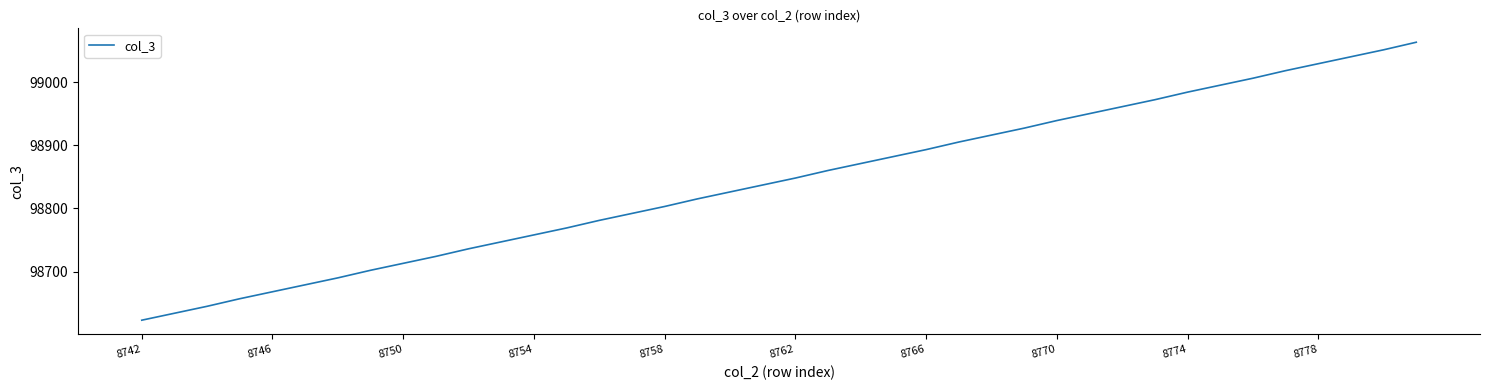

Reading right to left, transcribe all the data shown in this chart.

99063	99051	99040	99029	99018	99006	98995	98984	98972	98961	98950	98939	98927	98916	98905	98893	98882	98871	98860	98848	98837	98826	98815	98803	98792	98781	98769	98758	98747	98736	98724	98713	98702	98690	98679	98668	98657	98645	98634	98623